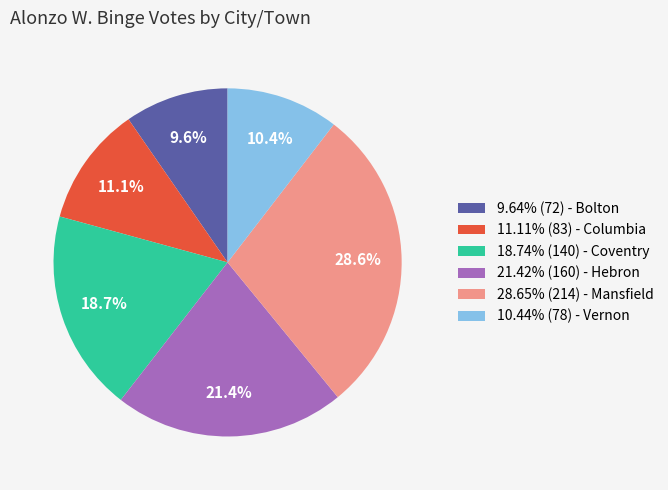

Approximately how many times larger is the value at 21.42% (160) - Hebron compared to 10.44% (78) - Vernon?

2.1